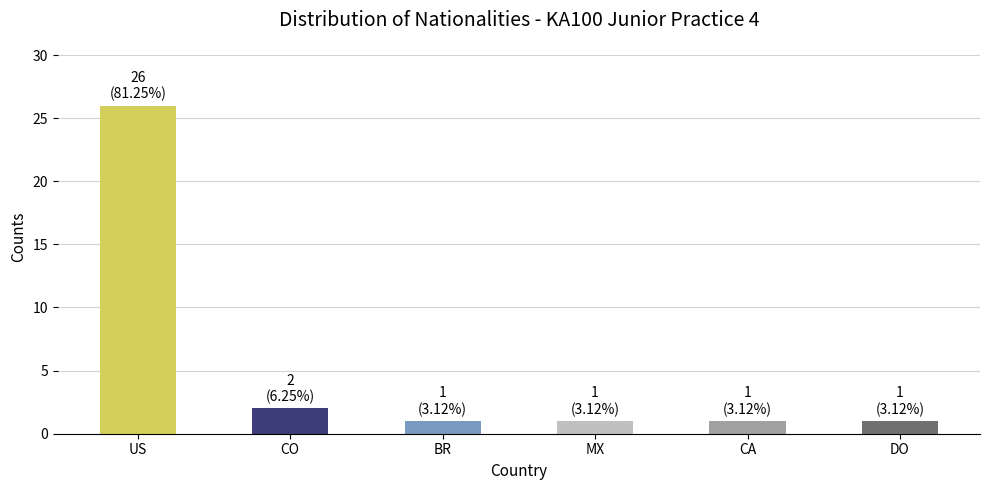

What is the difference between the second highest and second lowest values?

1